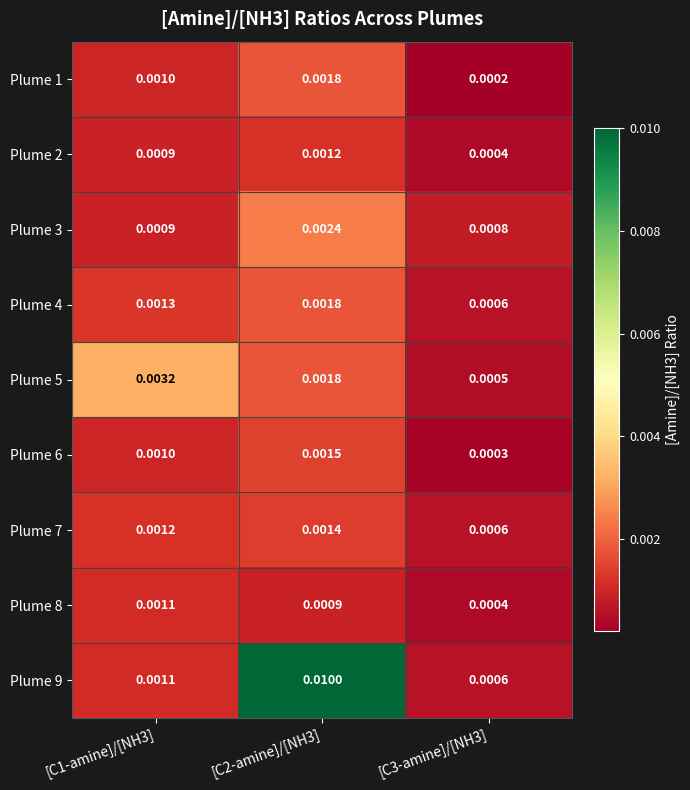

Is the value of Plume 2 at [C2-amine]/[NH3] greater than the value of Plume 4 at [C3-amine]/[NH3]?

Yes